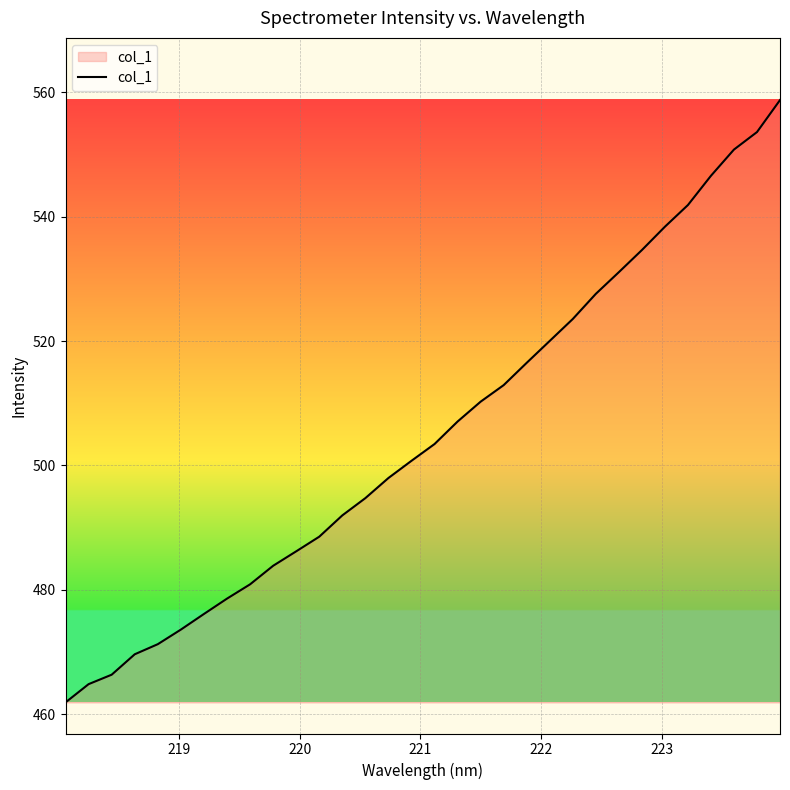

How many lines are shown in the chart?

1